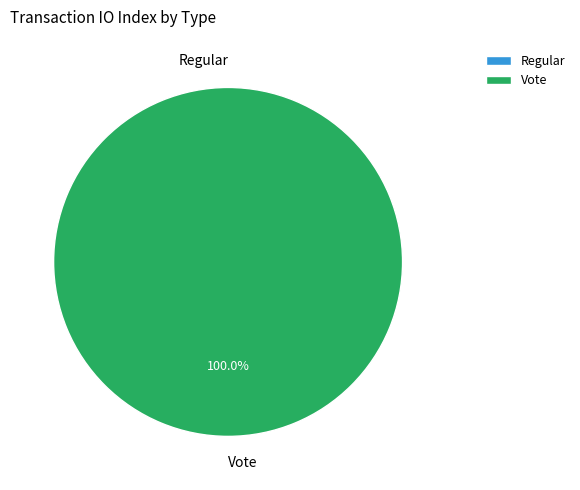

To the nearest percent, what is the difference between the largest and smallest slice percentages?

100%